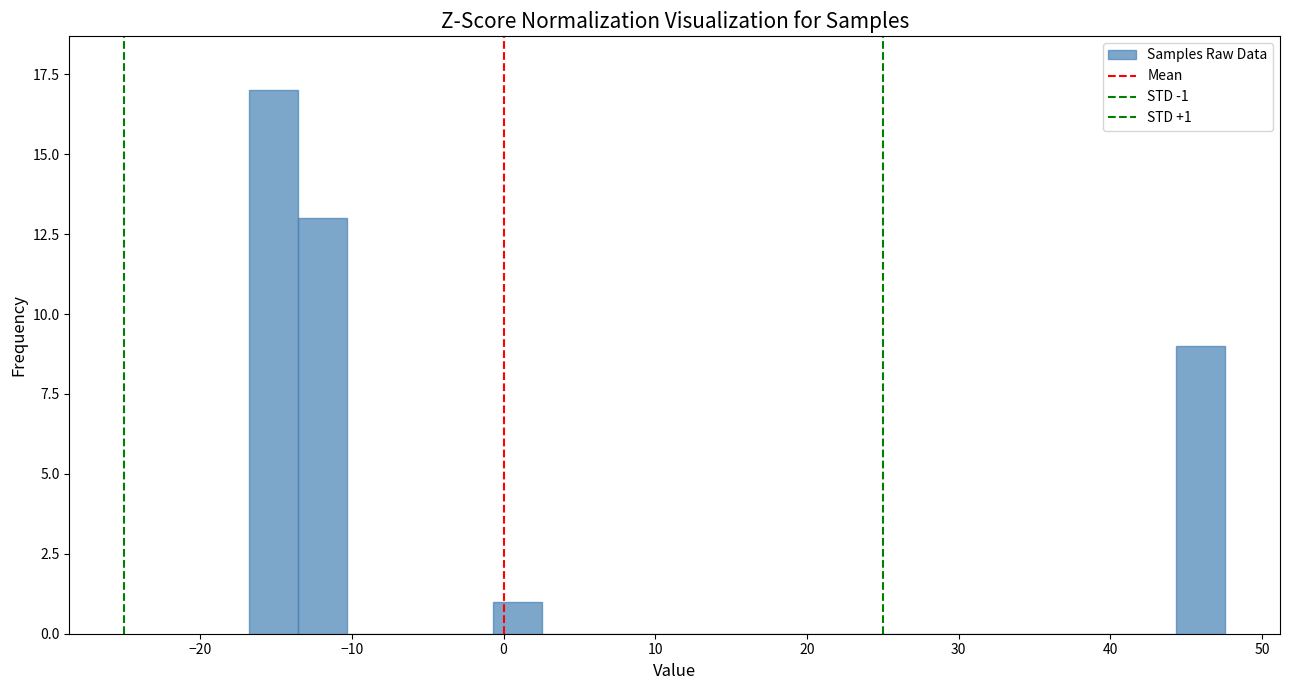

Around what value on the x-axis is the tallest bar? Give the approximate position of its centre, as read against the axis.

-15